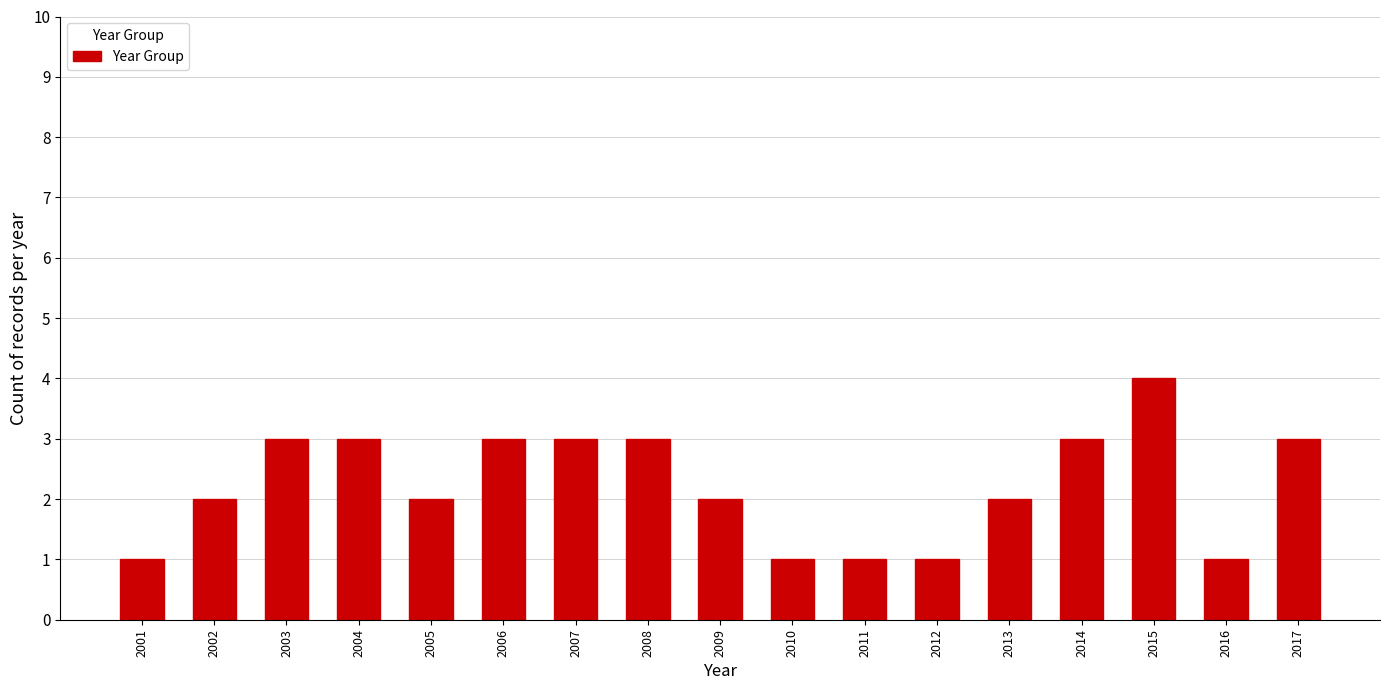

Reading left to right, transcribe all the data shown in this chart.

1	2	3	3	2	3	3	3	2	1	1	1	2	3	4	1	3